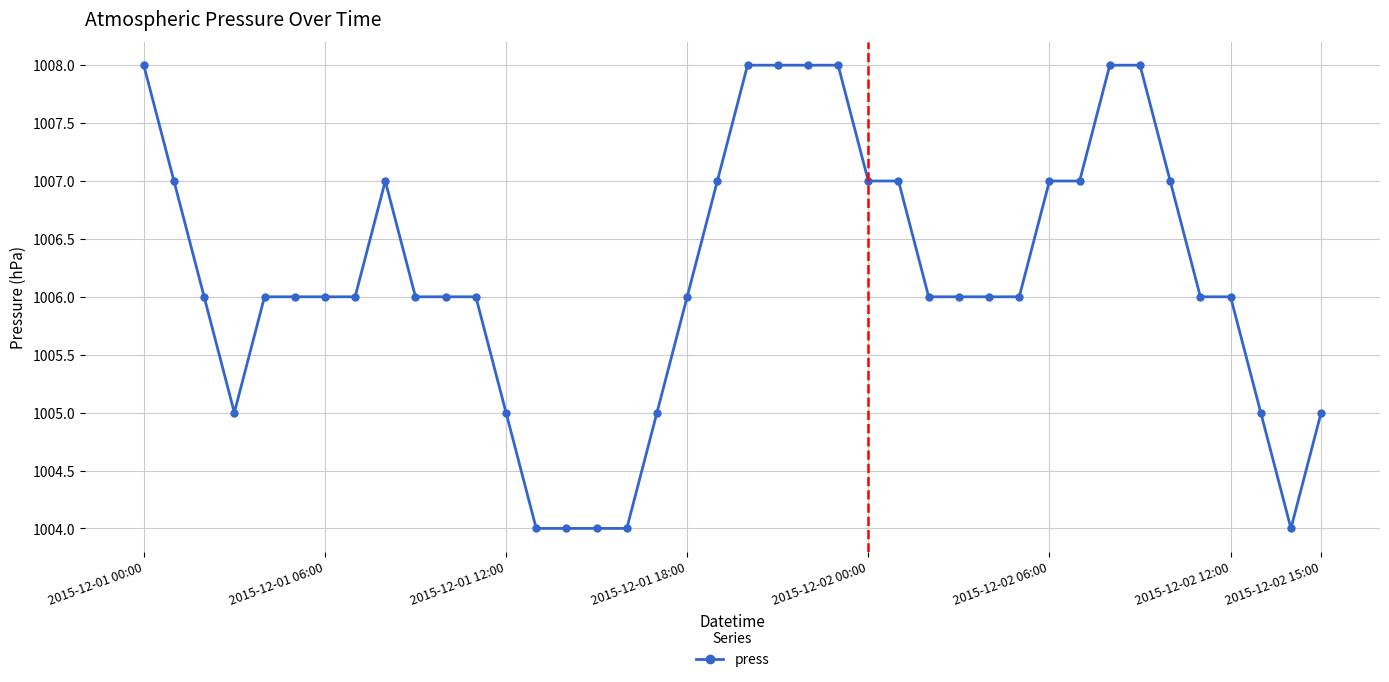

How many distinct data groups are displayed?

1